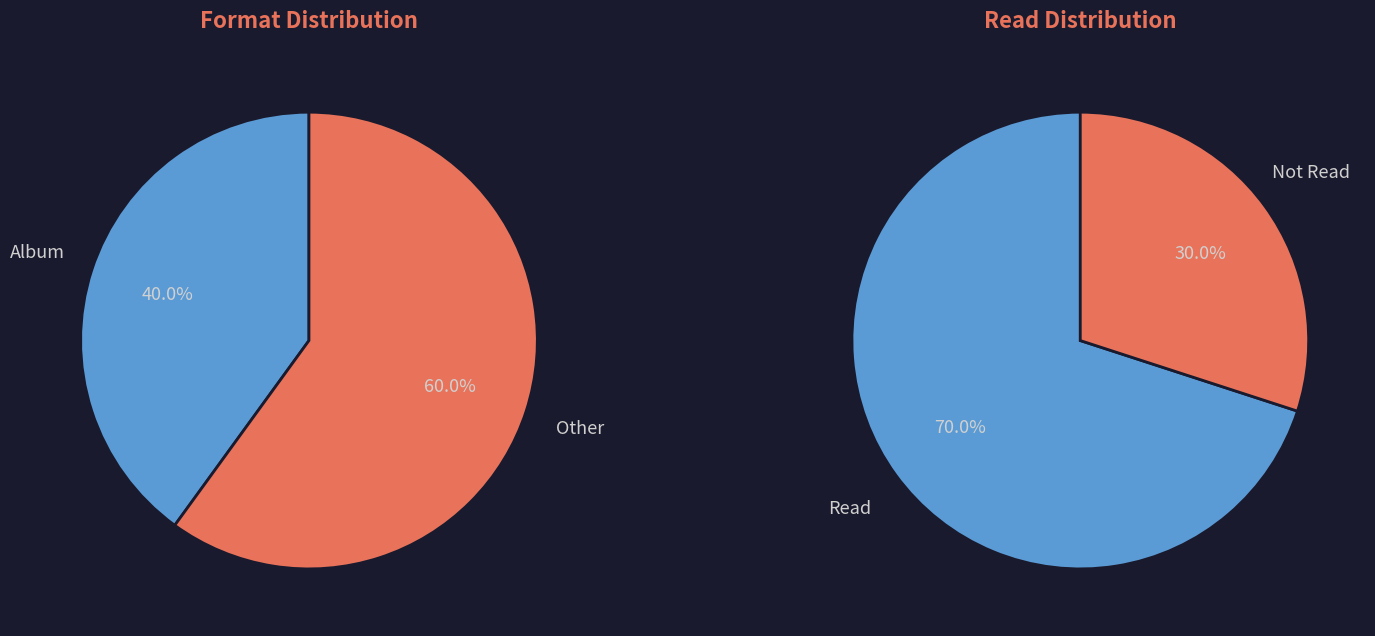

Does Album relié account for over 50% of the chart?

No